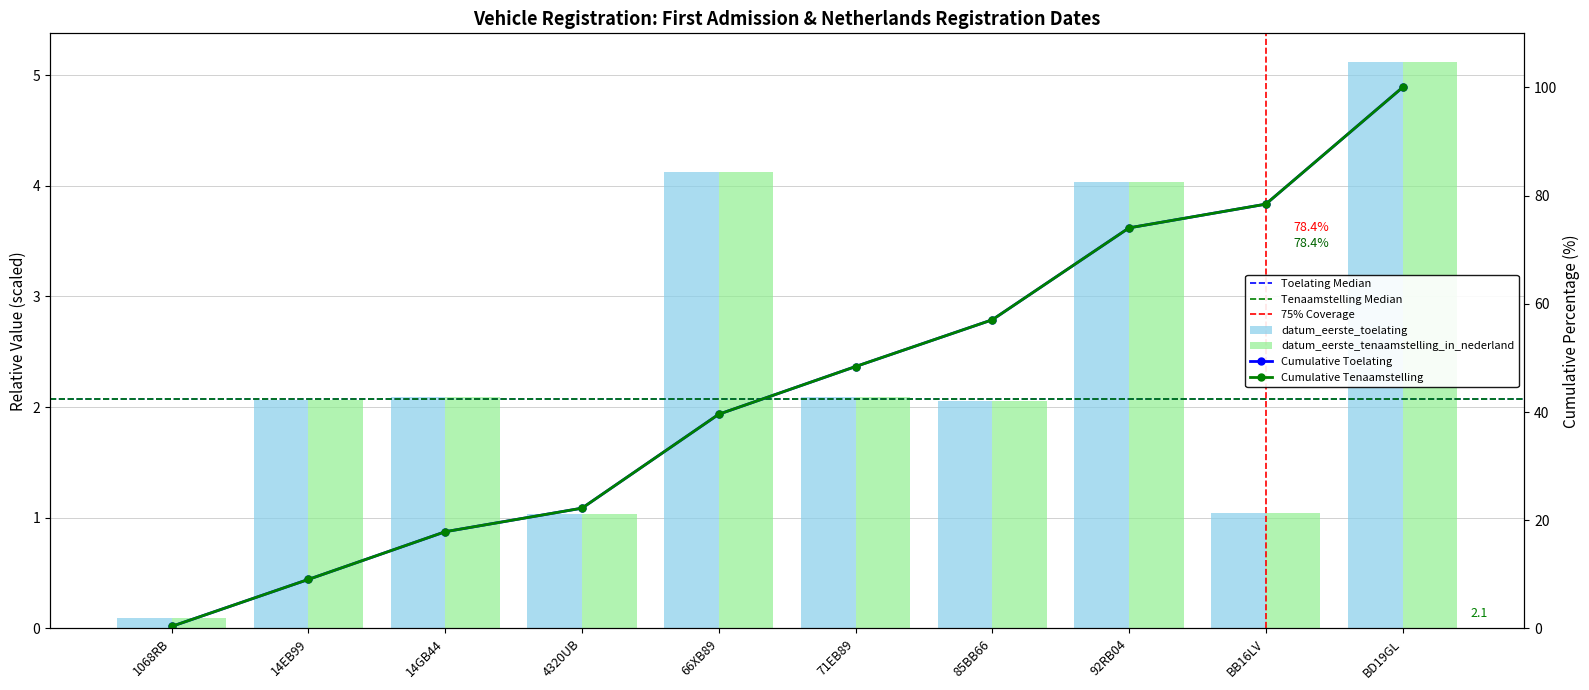

Reading left to right, list all the values displayed in this chart.

datum_eerste_toelating: 0.1	2.1	2.1	1.0	4.1	2.1	2.1	4.0	1.0	5.1
datum_eerste_tenaamstelling_in_nederland: 0.1	2.1	2.1	1.0	4.1	2.1	2.1	4.0	1.0	5.1